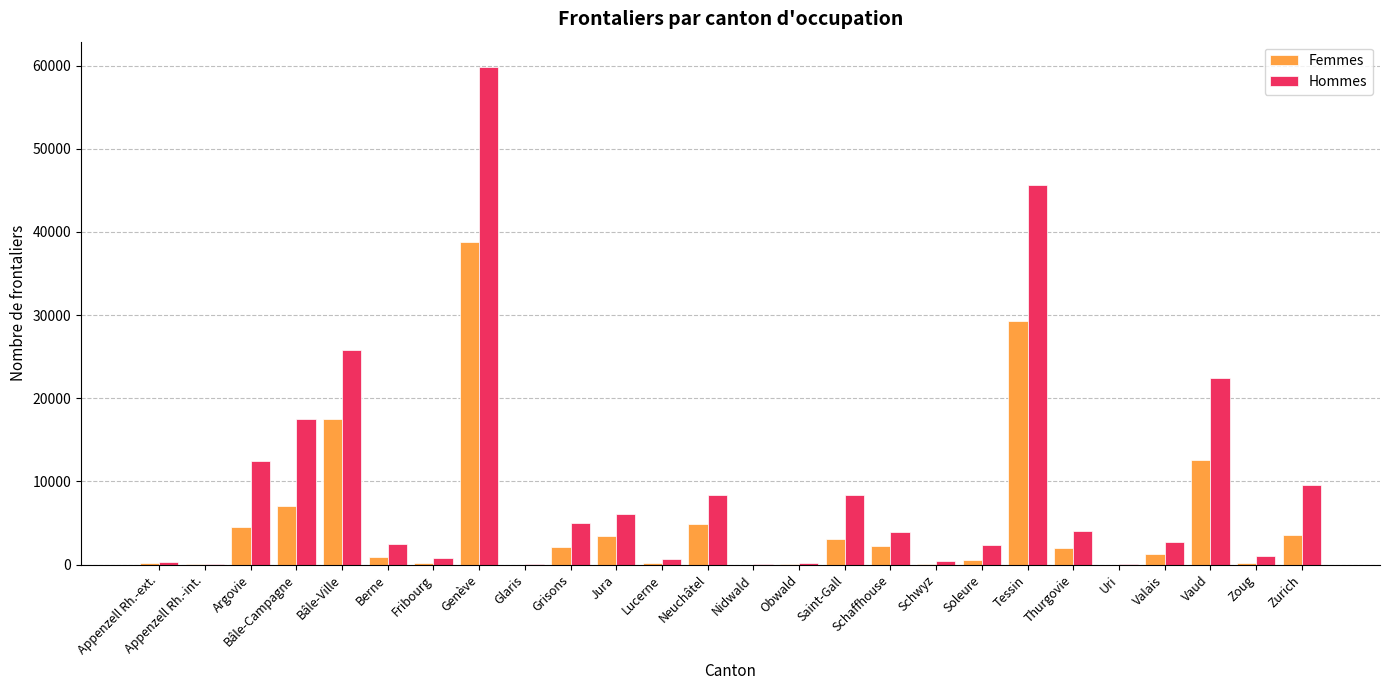

Which series has the largest total across all categories?

Hommes